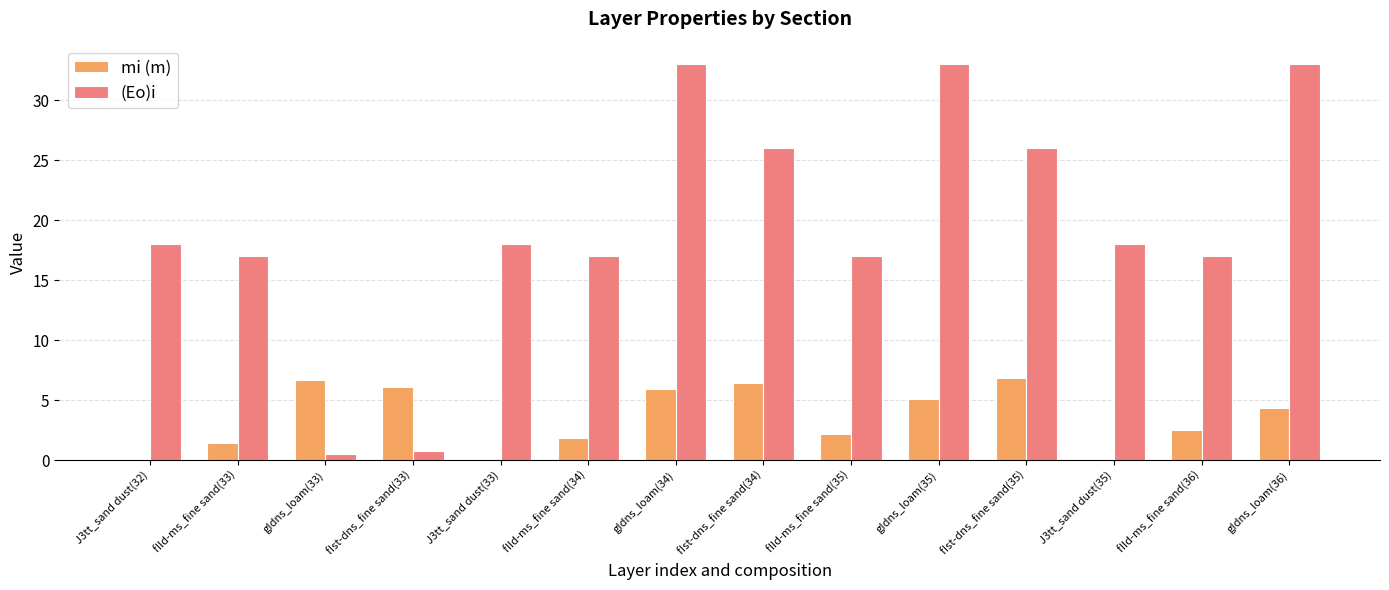

Which series changed the most between gIdns_loam(33) and fIst-dns_fine sand(35)?

(Eo)i